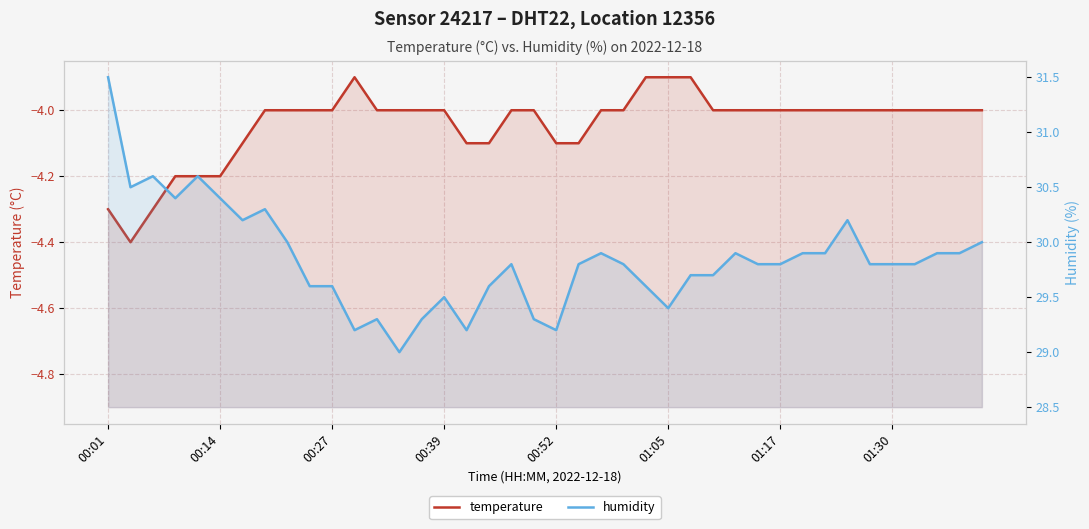

What is the difference between the maximum and second lowest values in the humidity series?

2.3